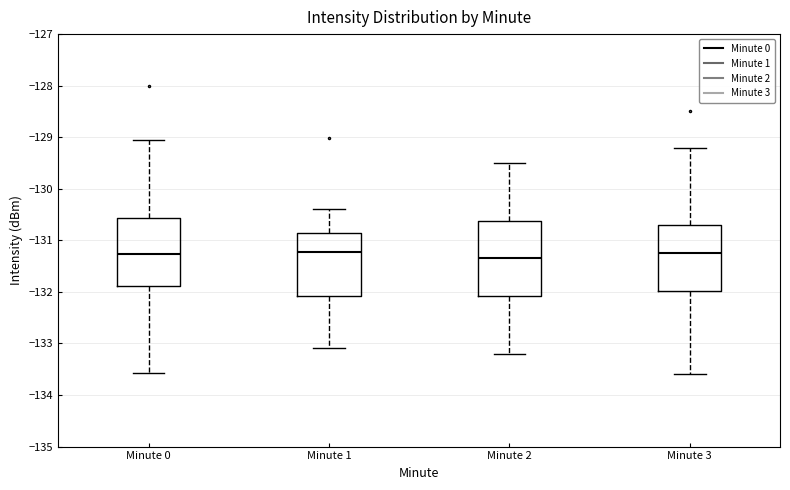

Comparing the boxes themselves (not the whiskers), which one is the tallest?

Minute 2